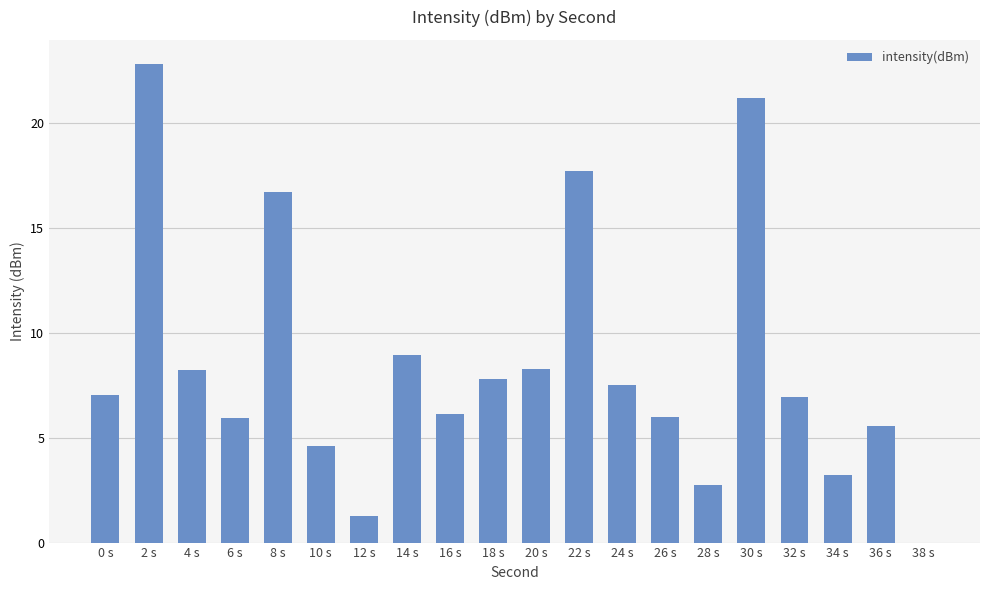

Which label corresponds to the largest value in the chart?

2 s